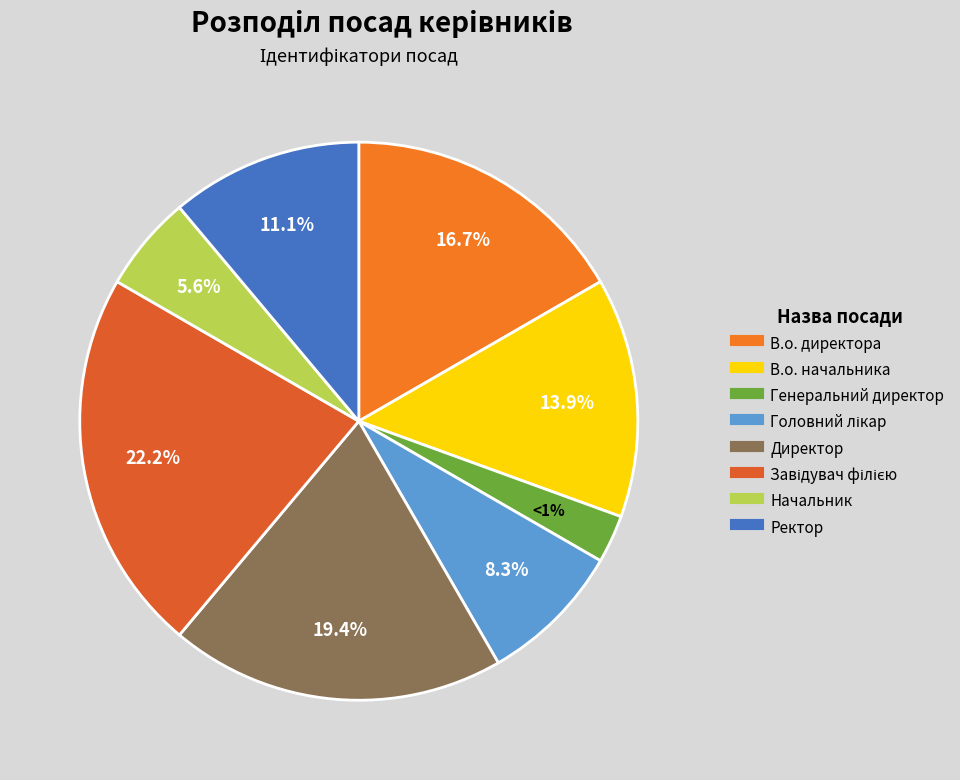

What is the ratio of the value at Генеральний директор to the value at В.о. директора?

0.2